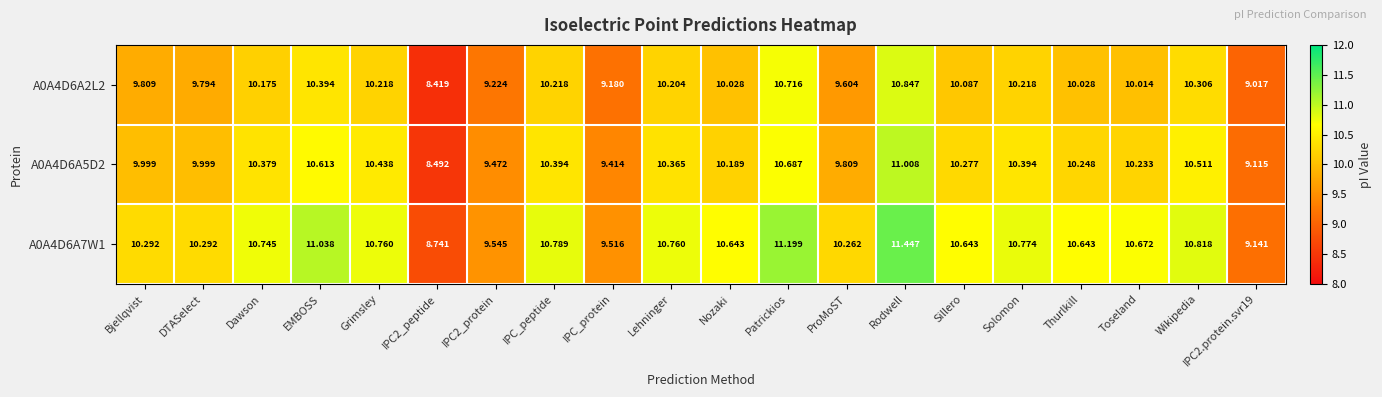

Is the value of A0A4D6A5D2 at Toseland greater than the value of A0A4D6A7W1 at Lehninger?

No